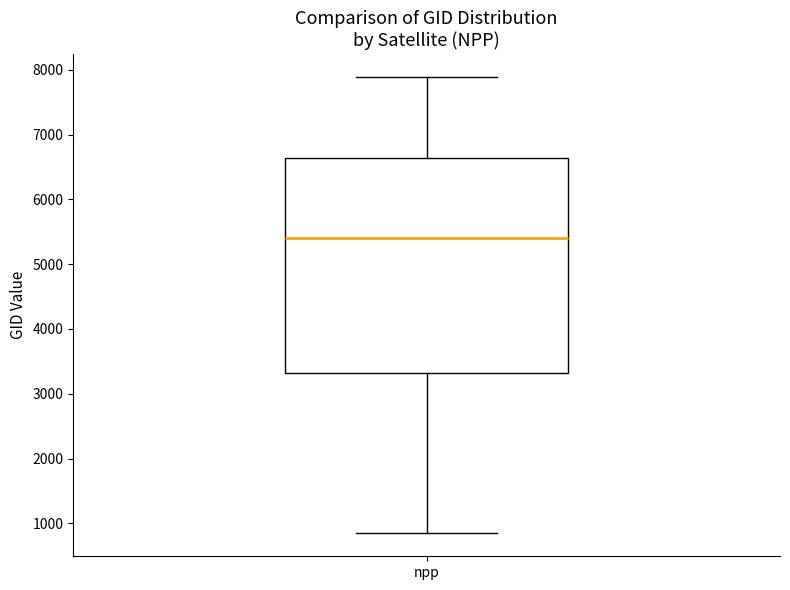

Transcribe this box plot: give where the median line is, the range the box spans, and where the two whiskers end, as read against the y-axis. The values are not printed on the chart, so give them approximately, as read against the axis.

median 5400, box 3300 to 6600, whiskers 800 to 7900